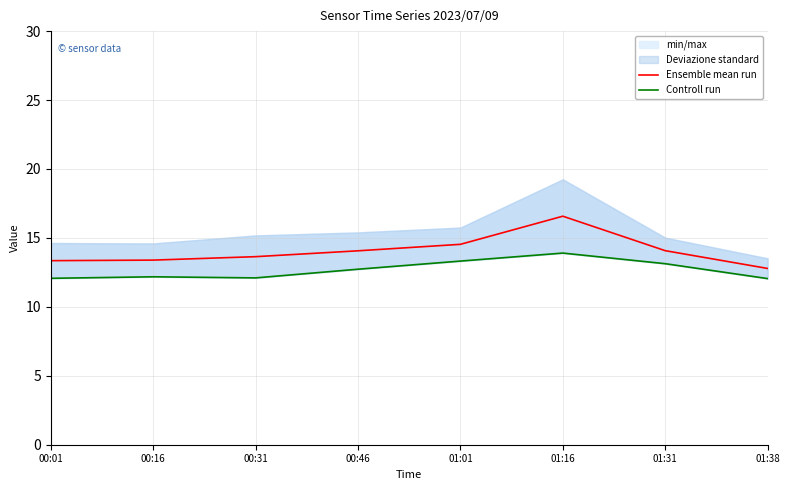

Which series has the largest total across all categories?

Ensemble mean run